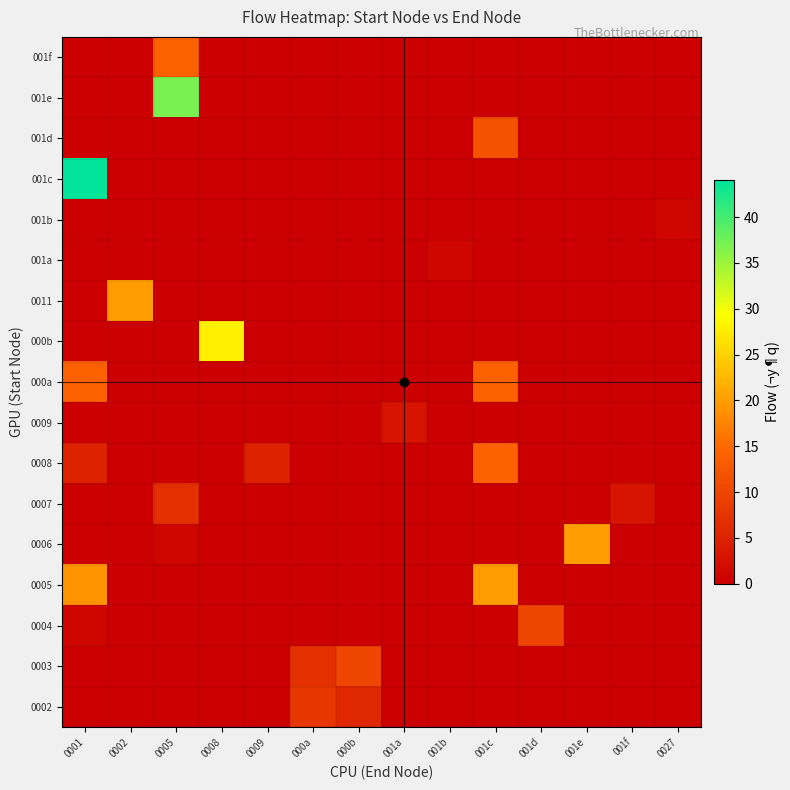

Between 001d and 0009, which is larger?

001d